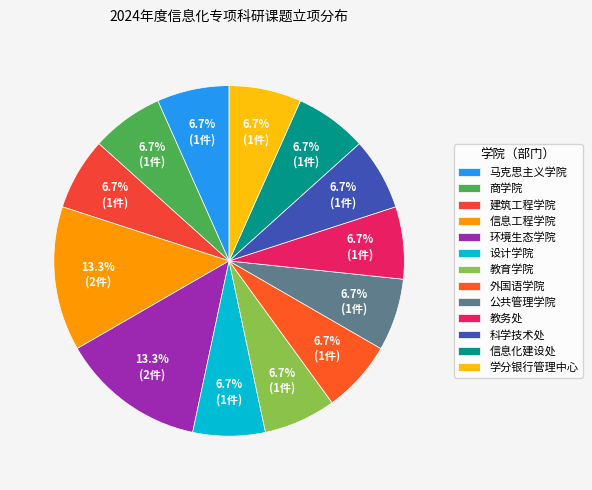

What percentage is the 设计学院 slice, to the nearest percent?

7%